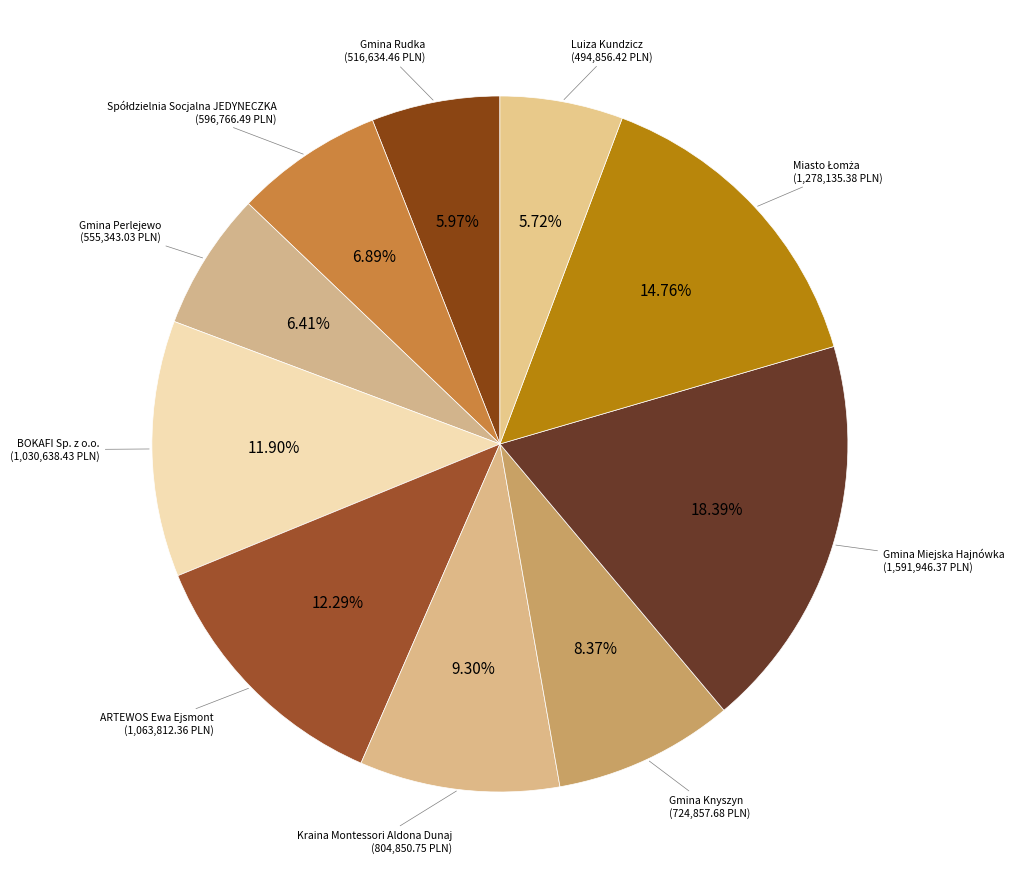

Count the number of slices in the pie.

10